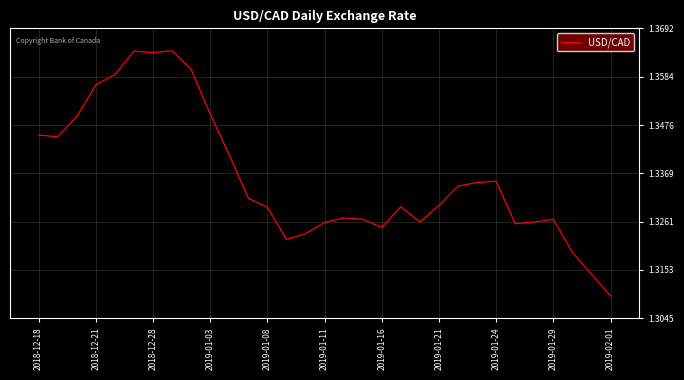

How many points are higher than both their immediate neighbors (excluding endpoints)?

6